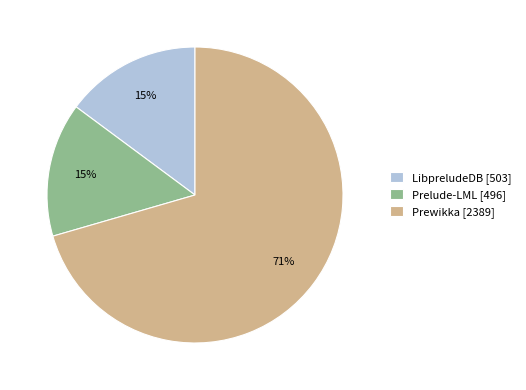

Is there a majority slice in this chart?

Yes